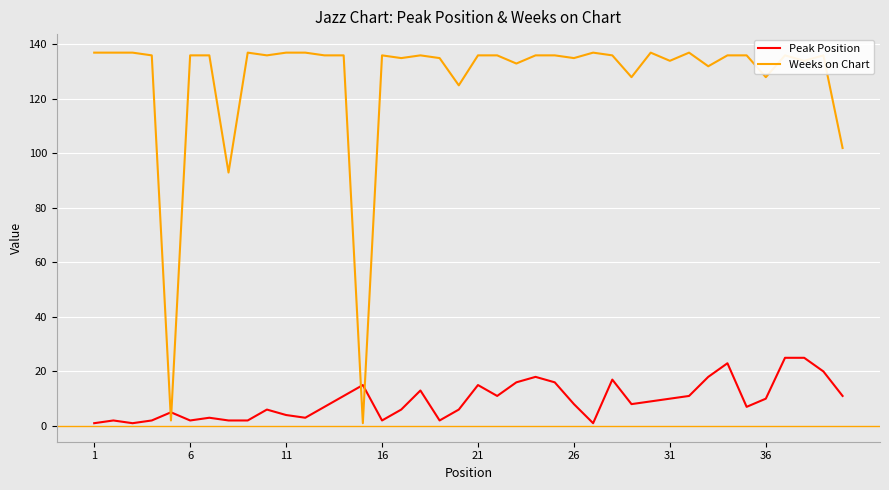

True or false: Peak Position and Weeks on Chart cross at least once.

True